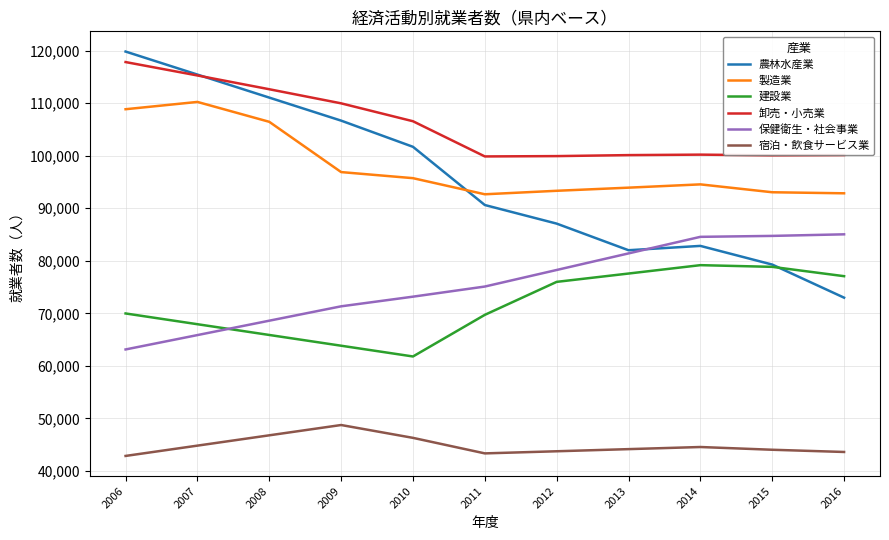

Does the chart display data point markers on the line(s)?

No